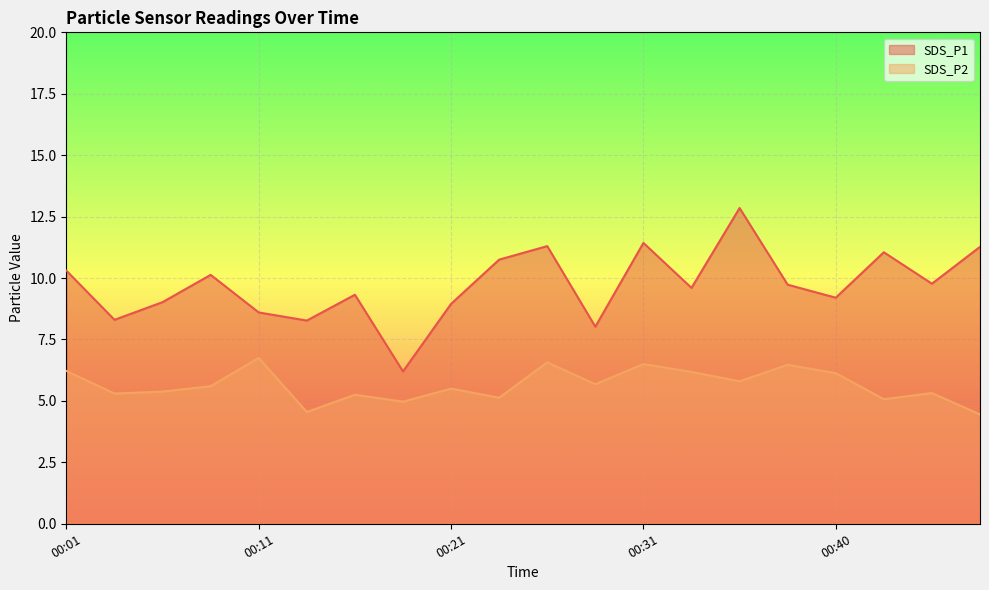

How many values in the SDS_P2 series are below 5?

3